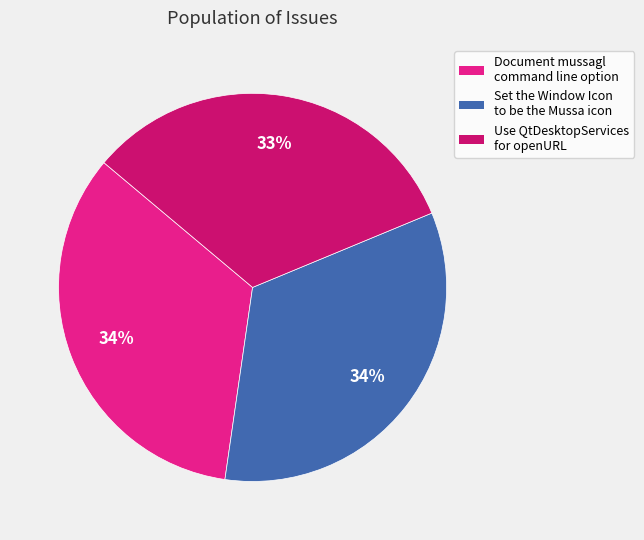

Does Document mussagl command line option account for over 50% of the chart?

No